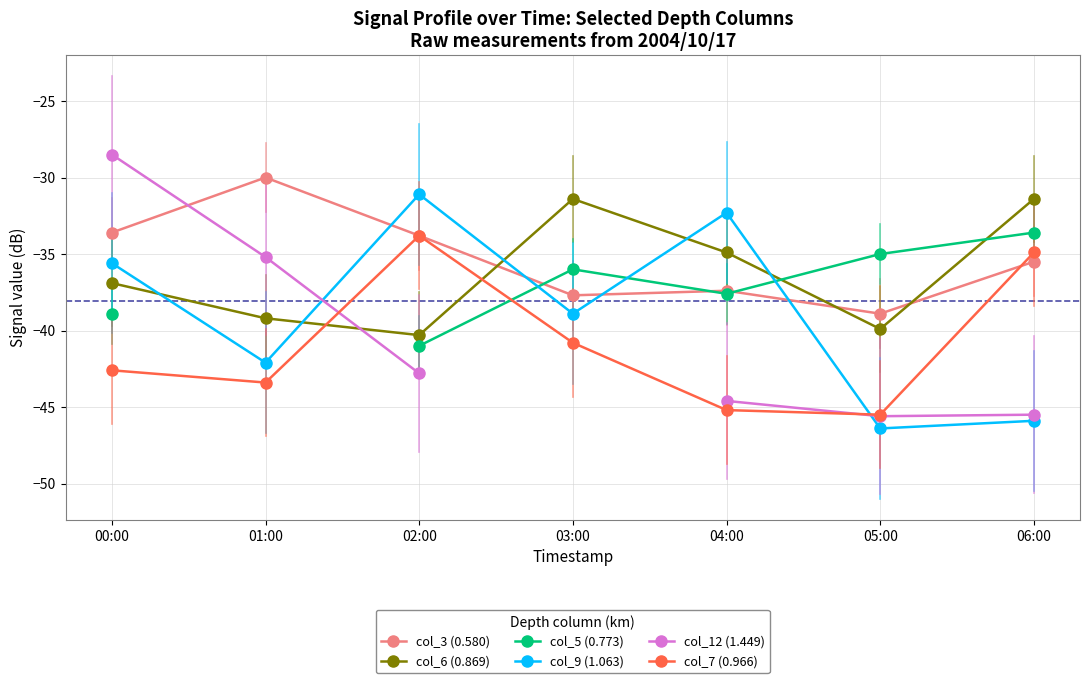

What are all the series names shown in the legend?

col_3 (0.580), col_6 (0.869), col_5 (0.773), col_9 (1.063), col_12 (1.449), col_7 (0.966)